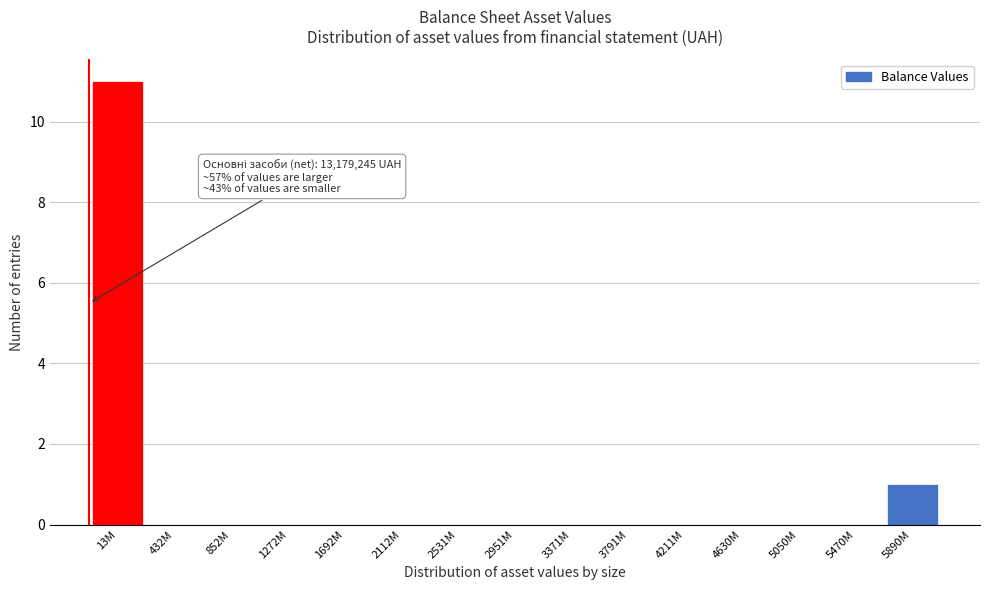

Reading left to right, what are all the values shown in this chart?

13M=11	432M=0	852M=0	1272M=0	1692M=0	2112M=0	2531M=0	2951M=0	3371M=0	3791M=0	4211M=0	4630M=0	5050M=0	5470M=0	5890M=1